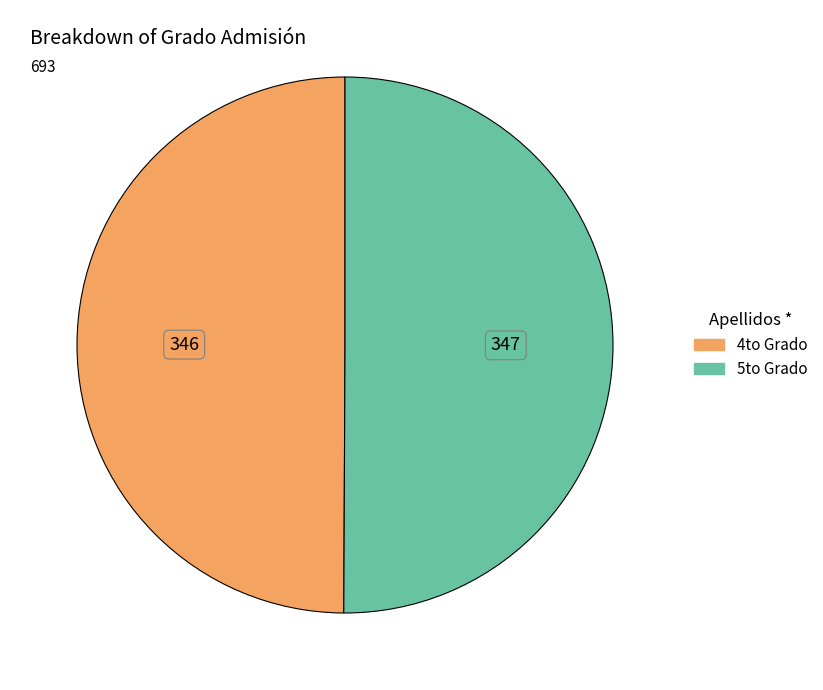

Count the number of slices in the pie.

2